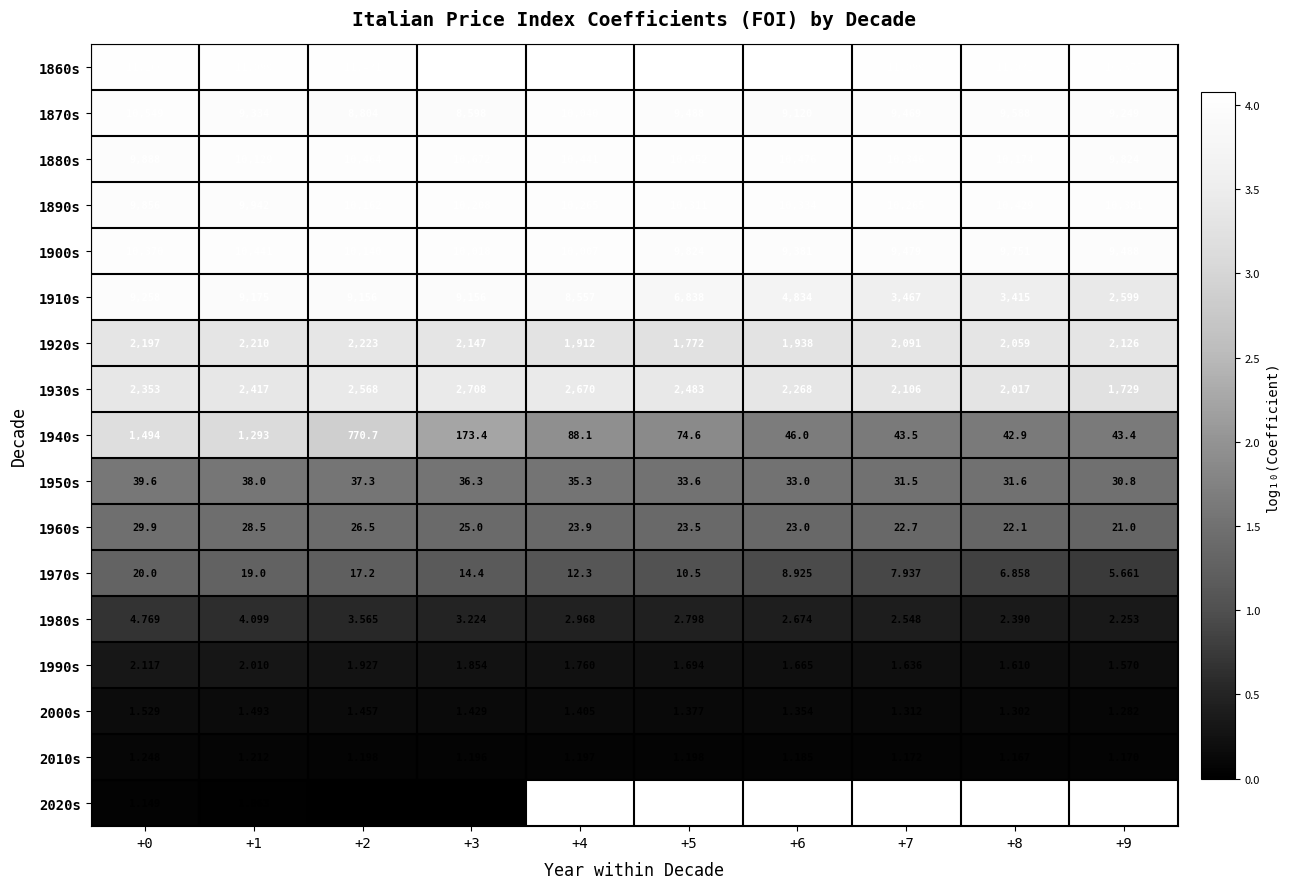

Is the value of 2010s at +0 greater than the value of 1900s at +1?

No